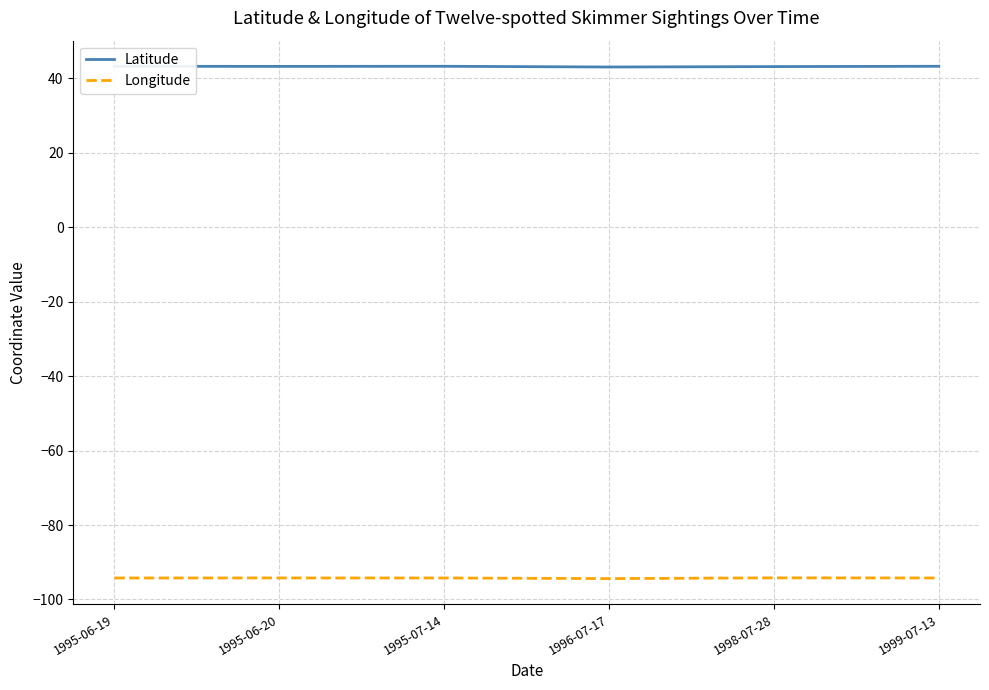

Which series has the largest total across all categories?

Latitude